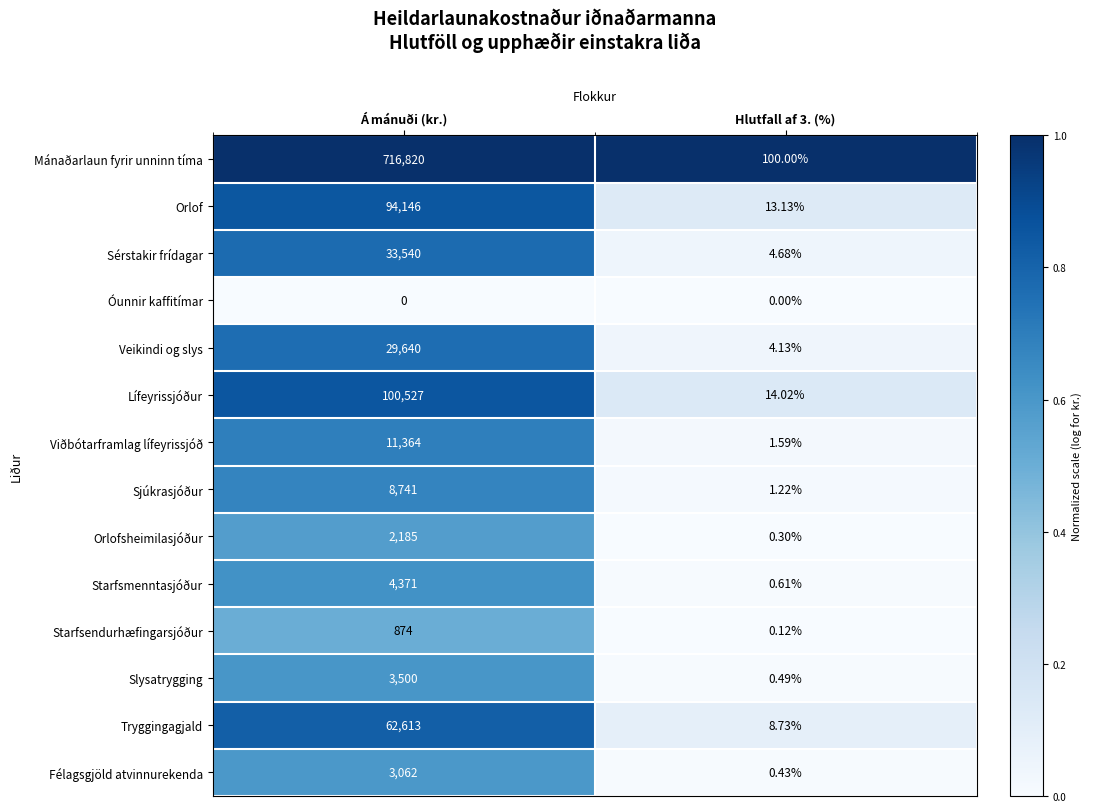

Which series has the largest total across all categories?

Mánaðarlaun fyrir unninn tíma